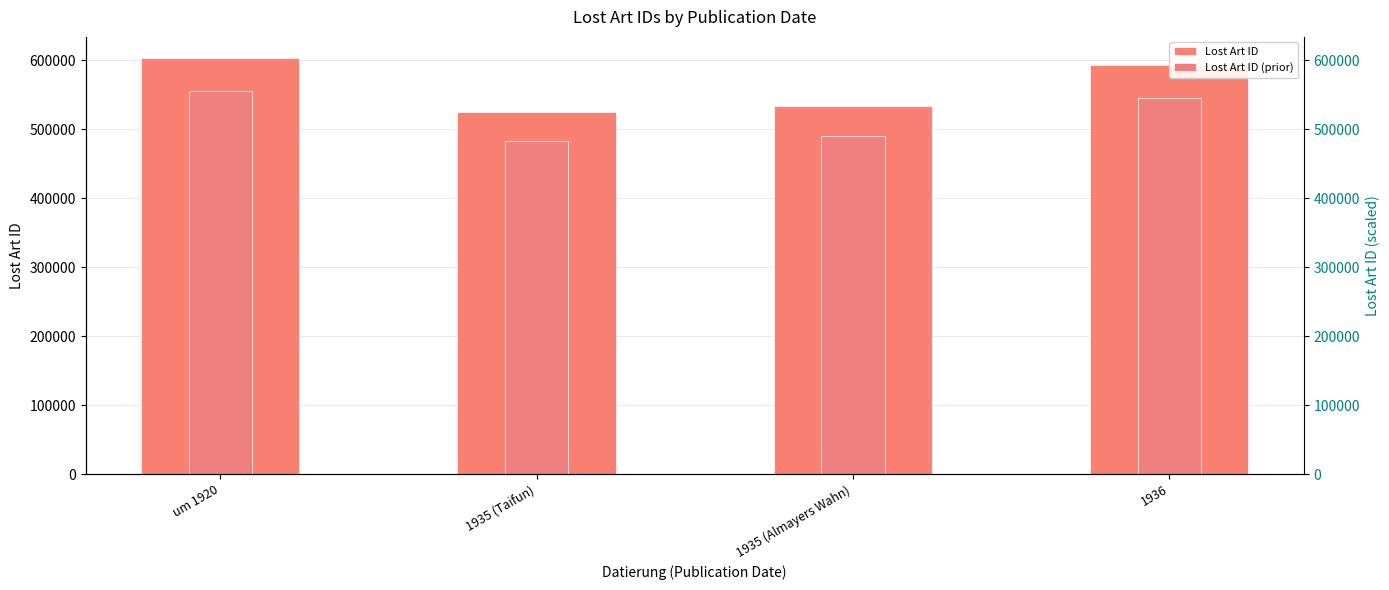

What is the label of the 3rd bar from the left?

1935 (Almayers Wahn)